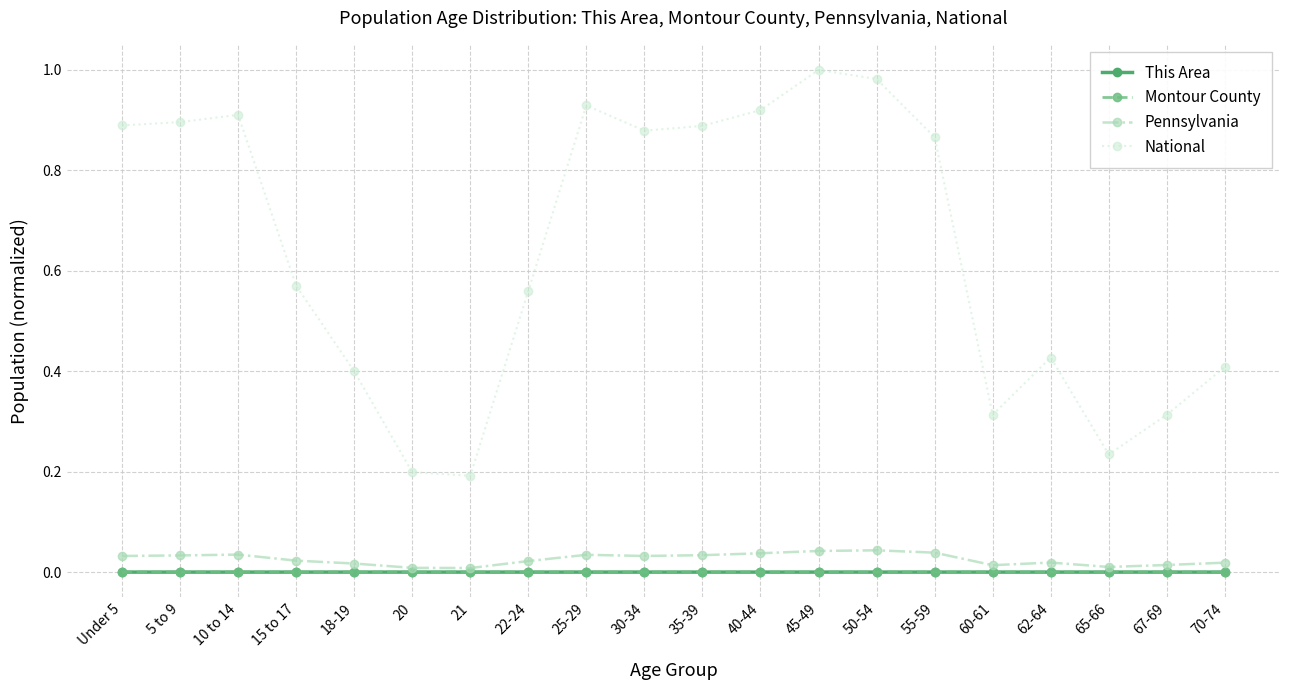

True or false: National and This Area intersect in this chart.

False